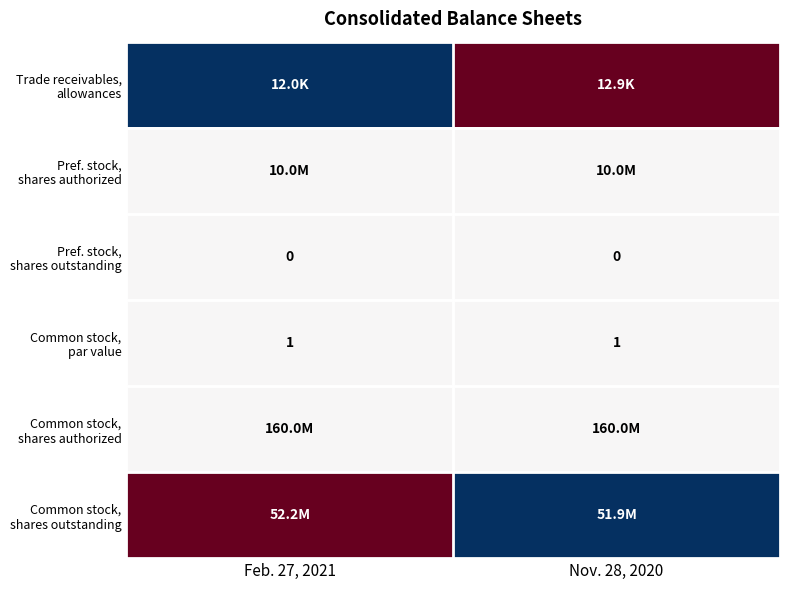

Is it true that Pref. stock, shares outstanding equals 0.3 at Nov. 28, 2020?

False